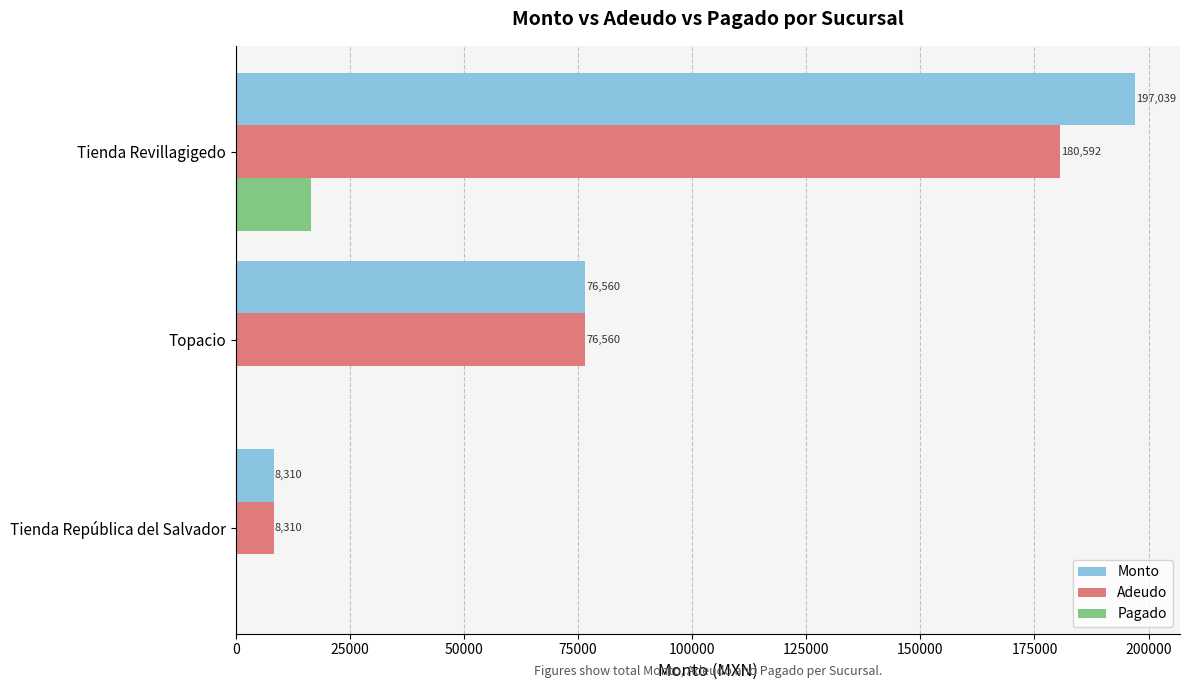

At which label is Monto closest to 102674?

Topacio